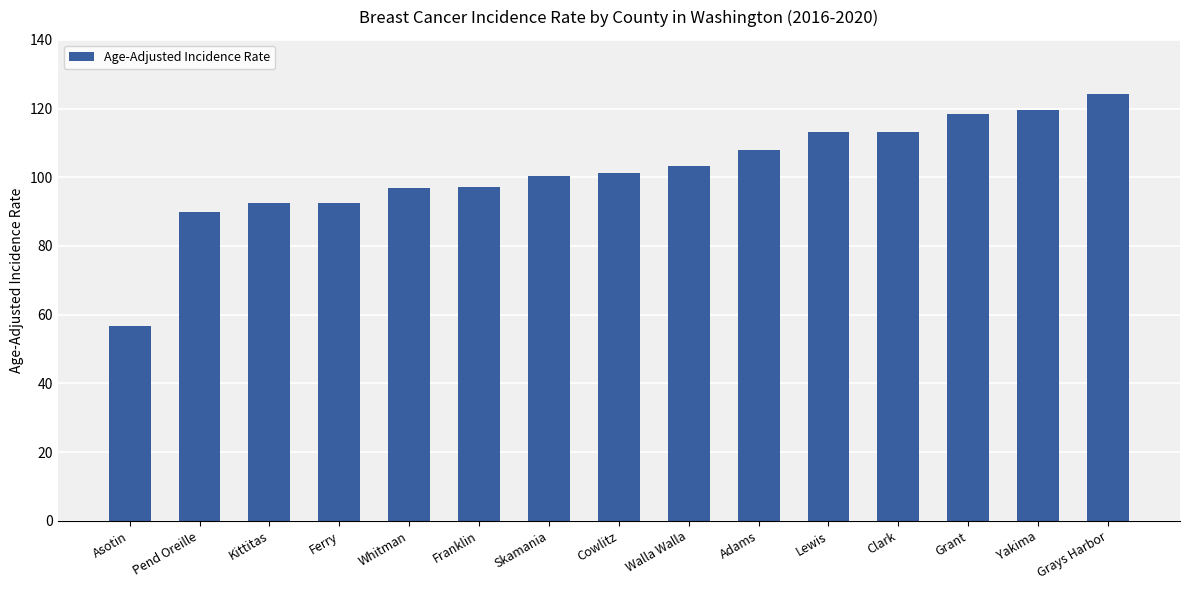

At which category does the chart reach its minimum across all series?

Asotin